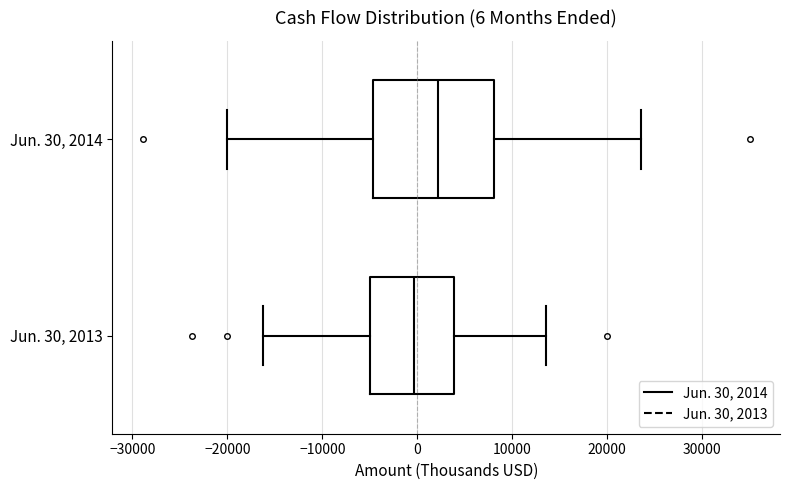

Which box has the furthest to the right median line?

Jun. 30, 2014